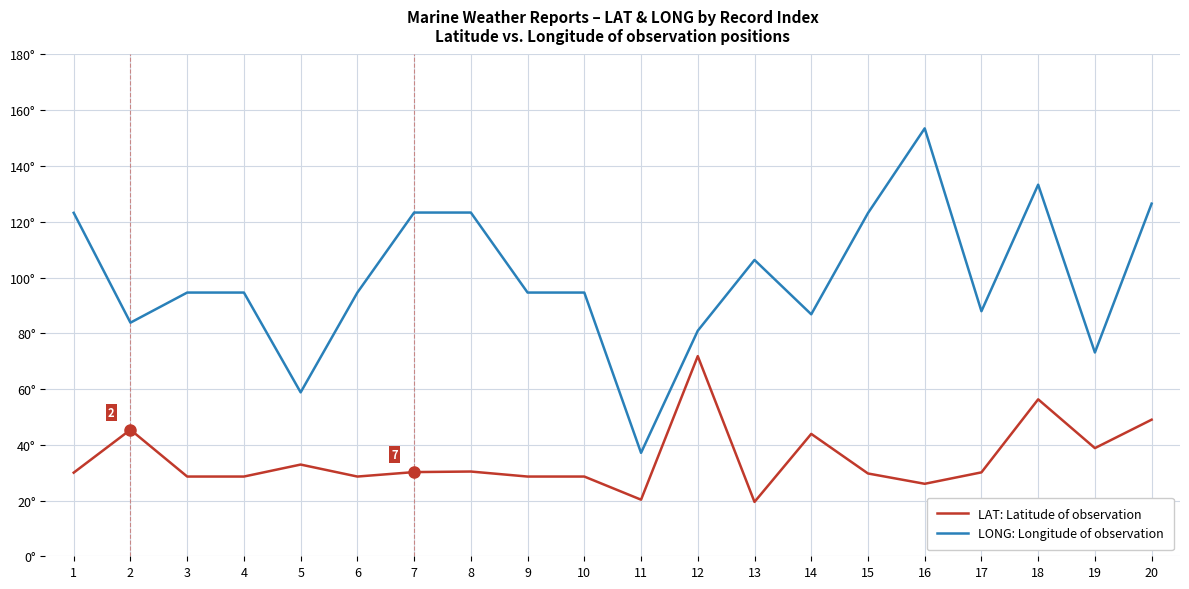

What are all the series names shown in the legend?

LAT: Latitude of observation, LONG: Longitude of observation